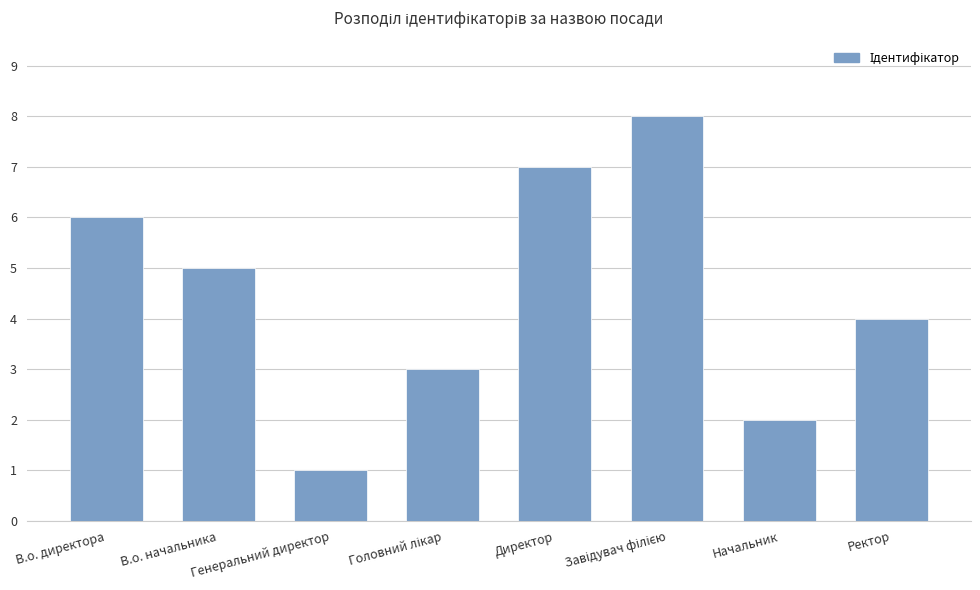

Approximately how many times larger is the value at Ректор compared to Начальник?

2.0